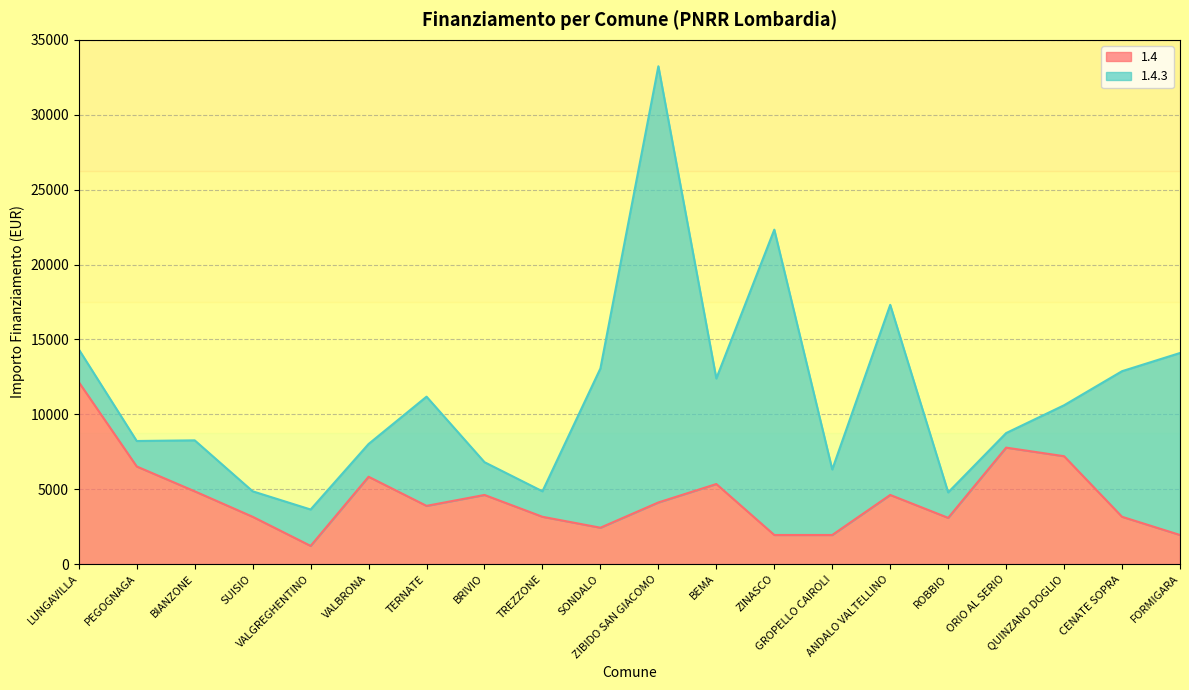

What is the value of the 8th point from the left?

4617